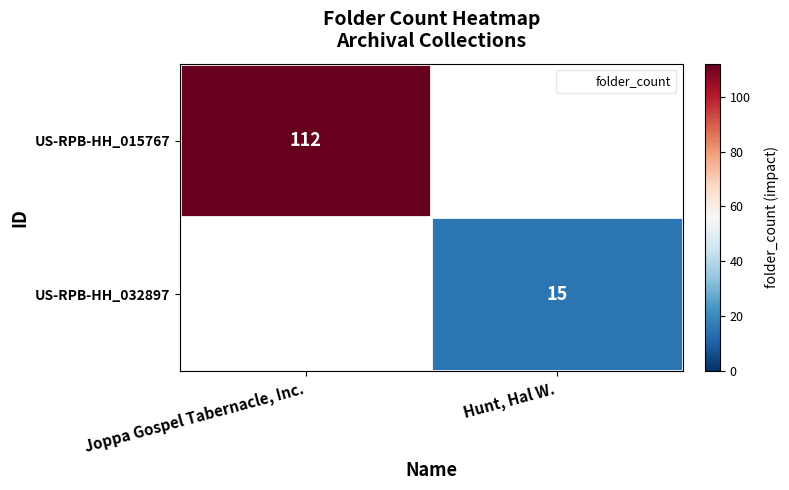

Rank the series by their maximum value, from highest to lowest.

US-RPB-HH_015767, US-RPB-HH_032897